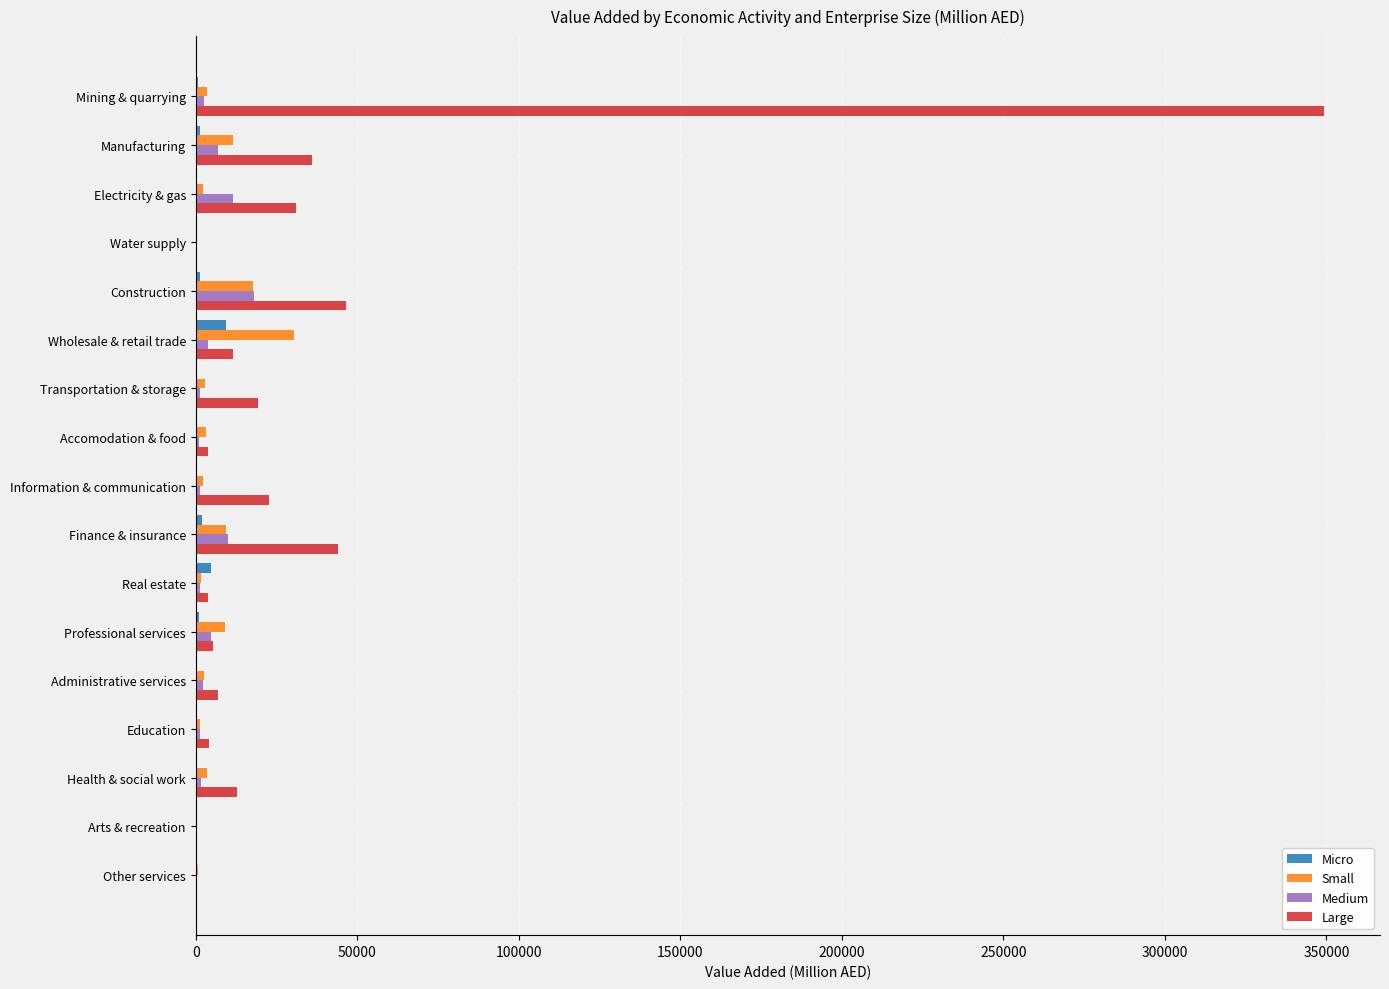

True or false: Large has a value of 27436.2 at Finance & insurance.

False